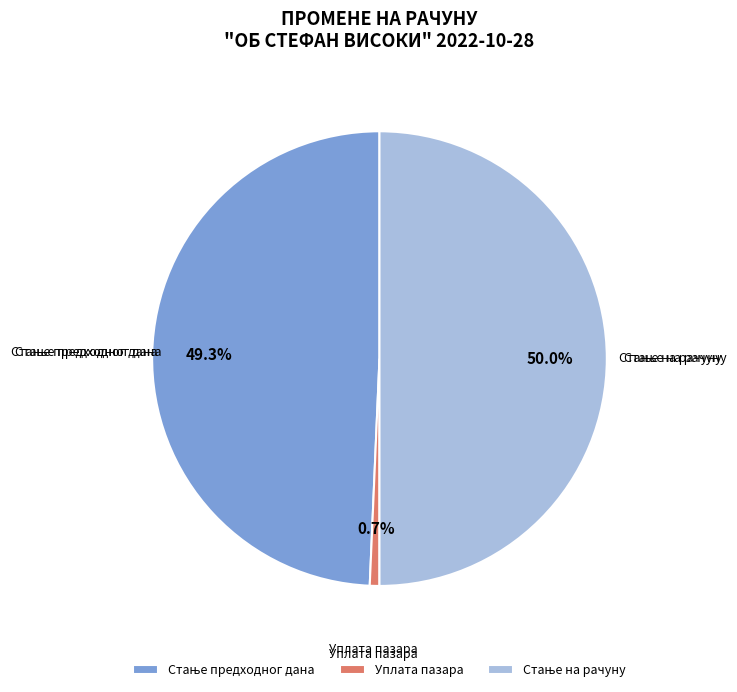

Which category has the smallest portion of the pie?

Уплата пазара